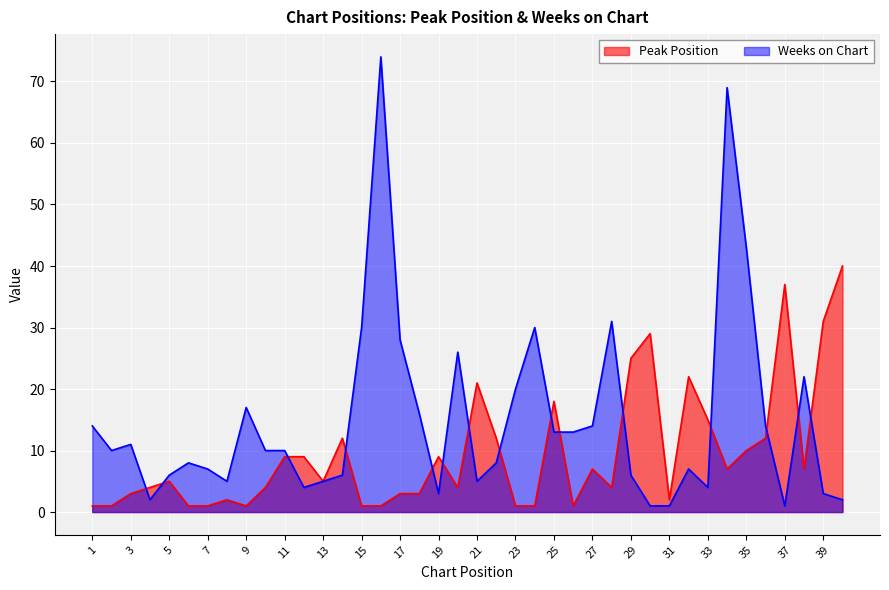

True or false: Peak Position and Weeks on Chart intersect in this chart.

True